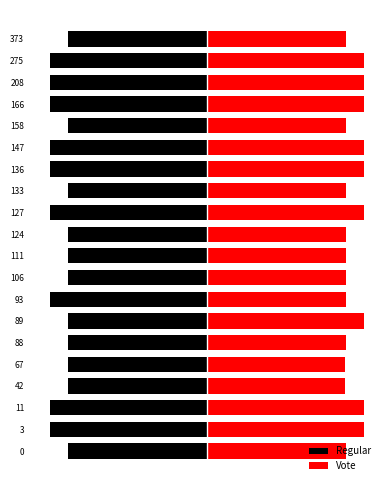

What are all the series names shown in the legend?

Regular, Vote